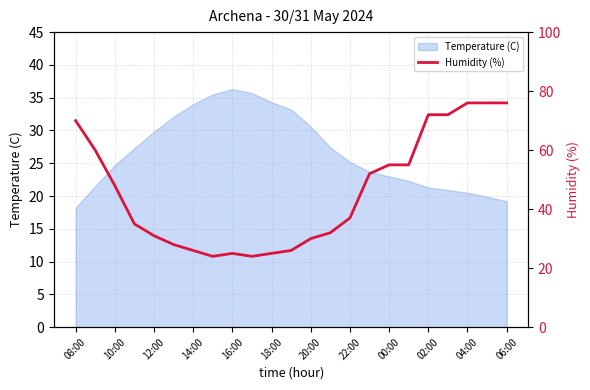

The chart shows a value of 39 at 19. True or false?

False